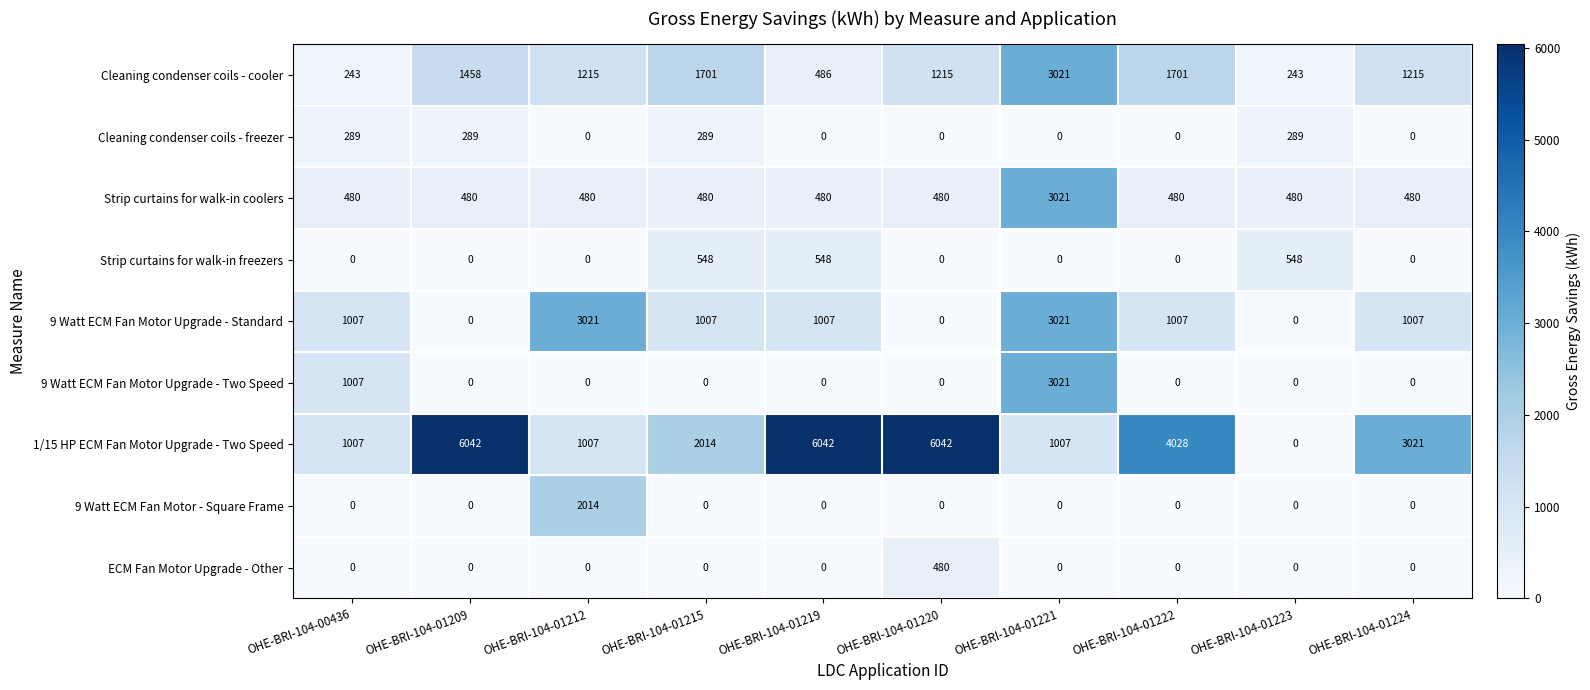

Which series has the widest spread of values?

1/15 HP ECM Fan Motor Upgrade - Two Speed